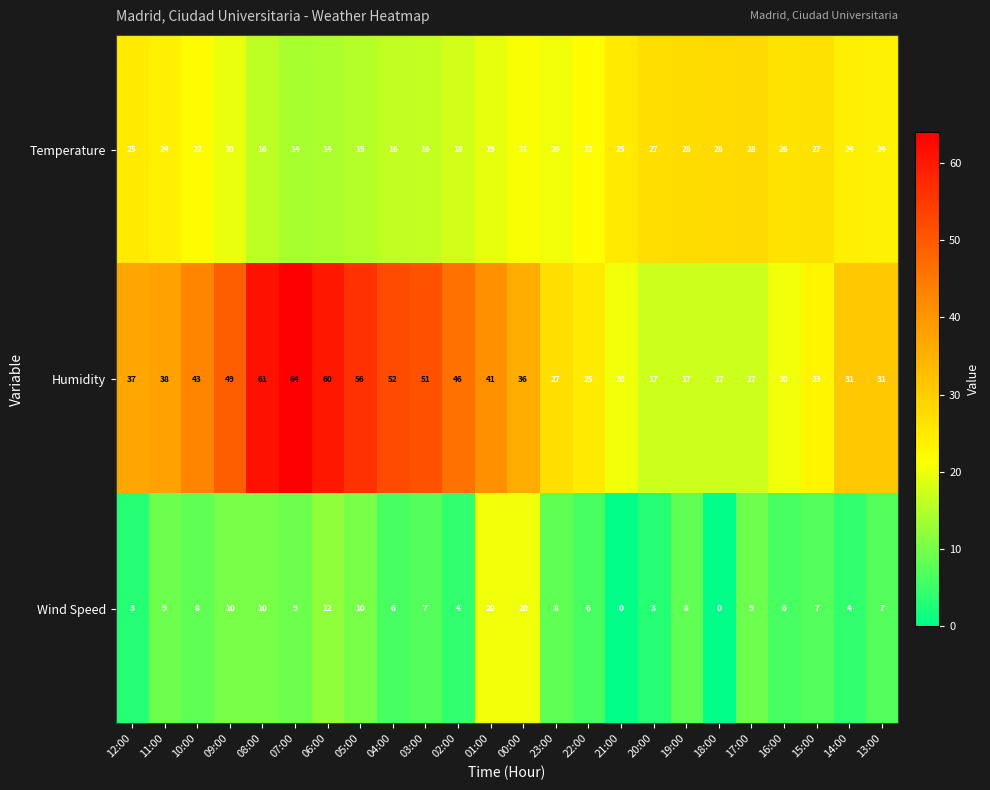

Read the Humidity value at 18:00.

17